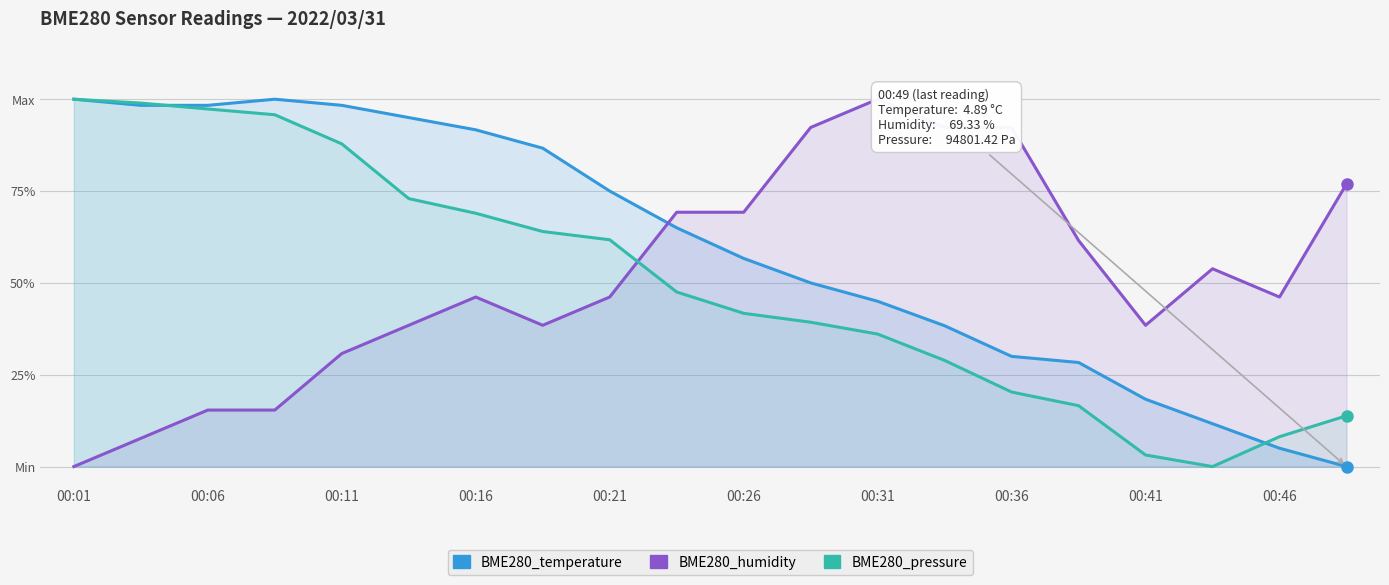

How many lines are shown in the chart?

3